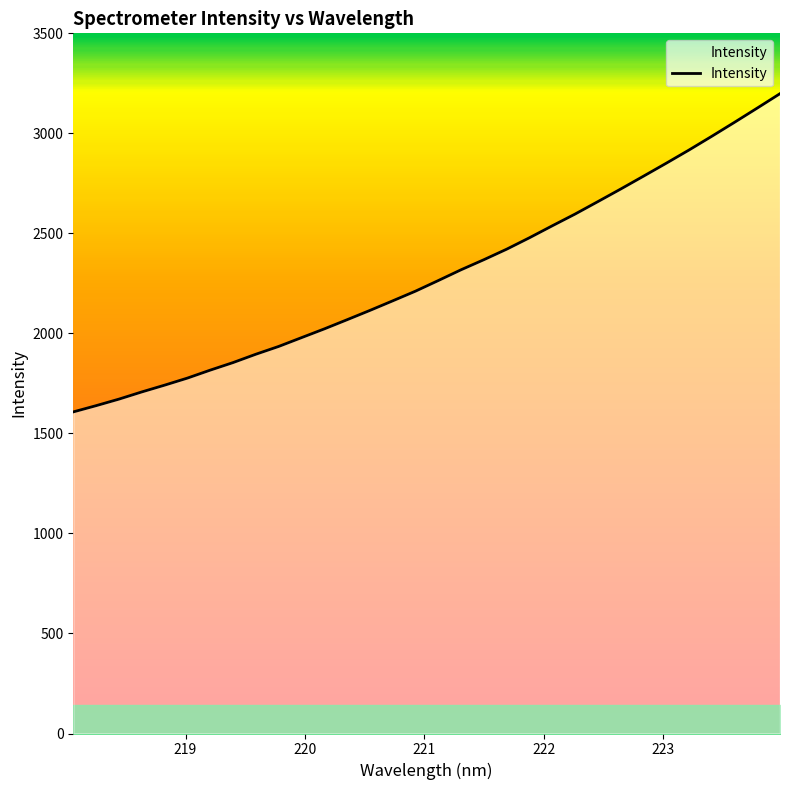

How many values are below 2264?

16